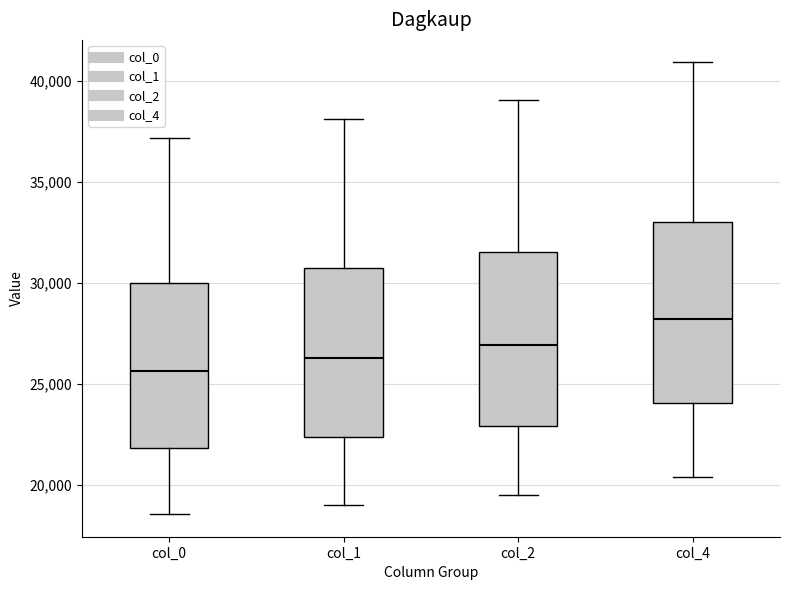

Which box has the highest median line?

col_4